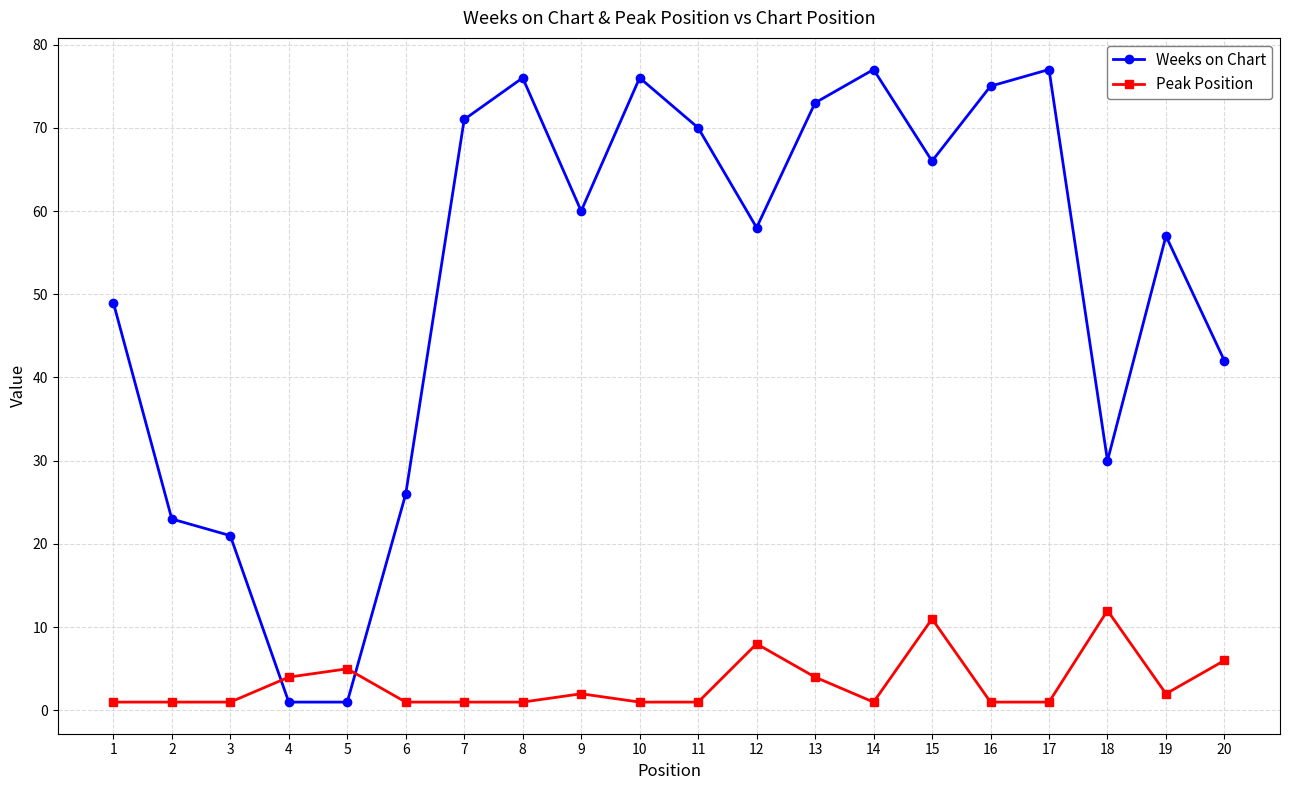

What is the value of the Weeks on Chart point at the 13th from the left?

73